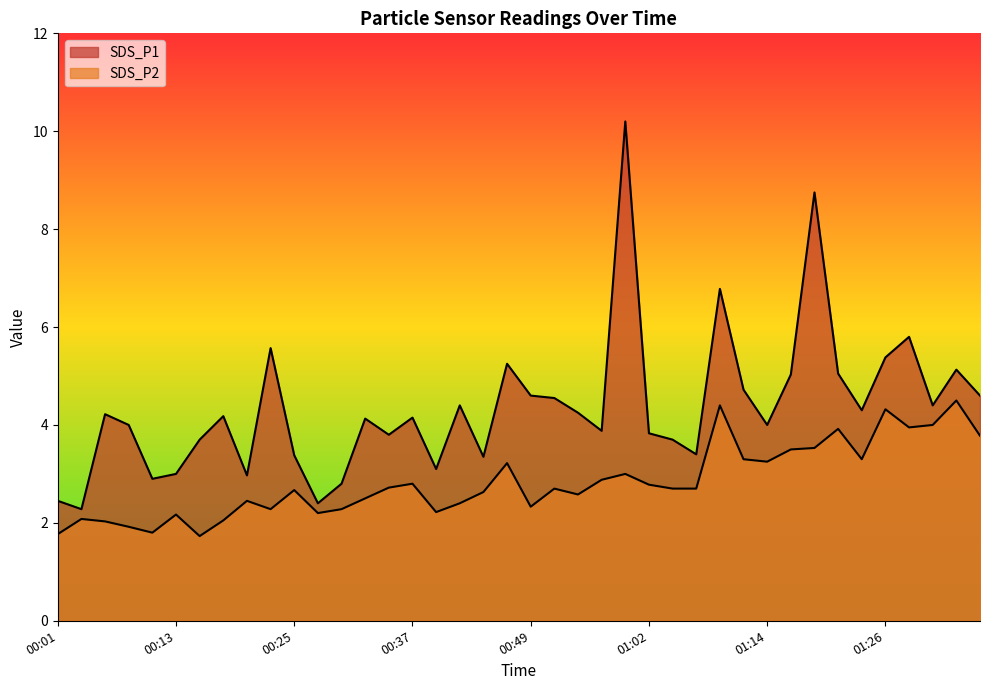

Reading left to right, extract all data points from this chart.

SDS_P1: 00:01=2.5	00:03=2.3	00:05=4.2	00:08=4.0	00:10=2.9	00:13=3.0	00:15=3.7	00:18=4.2	00:20=3.0	00:23=5.6	00:25=3.4	00:28=2.4	00:30=2.8	00:32=4.1	00:35=3.8	00:37=4.2	00:40=3.1	00:42=4.4	00:45=3.4	00:47=5.2	00:49=4.6	00:52=4.5	00:54=4.2	00:57=3.9	00:59=10.2	01:02=3.8	01:04=3.7	01:07=3.4	01:09=6.8	01:11=4.7	01:14=4.0	01:16=5.0	01:19=8.8	01:21=5.0	01:24=4.3	01:26=5.4	01:28=5.8	01:31=4.4	01:33=5.1	01:36=4.6
SDS_P2: 00:01=1.8	00:03=2.1	00:05=2.0	00:08=1.9	00:10=1.8	00:13=2.2	00:15=1.7	00:18=2.0	00:20=2.5	00:23=2.3	00:25=2.7	00:28=2.2	00:30=2.3	00:32=2.5	00:35=2.7	00:37=2.8	00:40=2.2	00:42=2.4	00:45=2.6	00:47=3.2	00:49=2.3	00:52=2.7	00:54=2.6	00:57=2.9	00:59=3.0	01:02=2.8	01:04=2.7	01:07=2.7	01:09=4.4	01:11=3.3	01:14=3.2	01:16=3.5	01:19=3.5	01:21=3.9	01:24=3.3	01:26=4.3	01:28=4.0	01:31=4.0	01:33=4.5	01:36=3.8